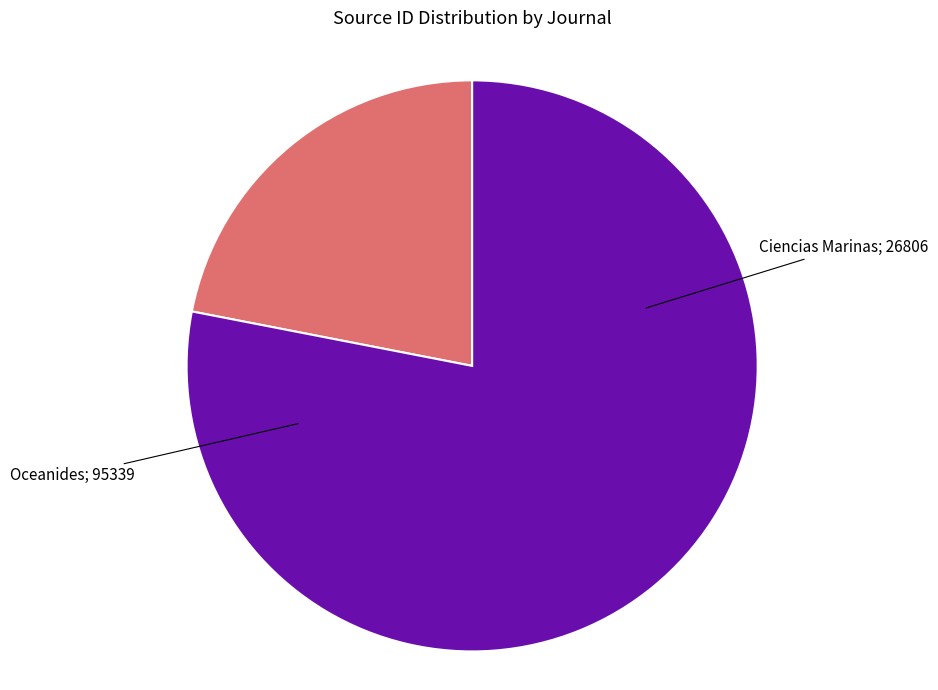

Is there a majority slice in this chart?

Yes